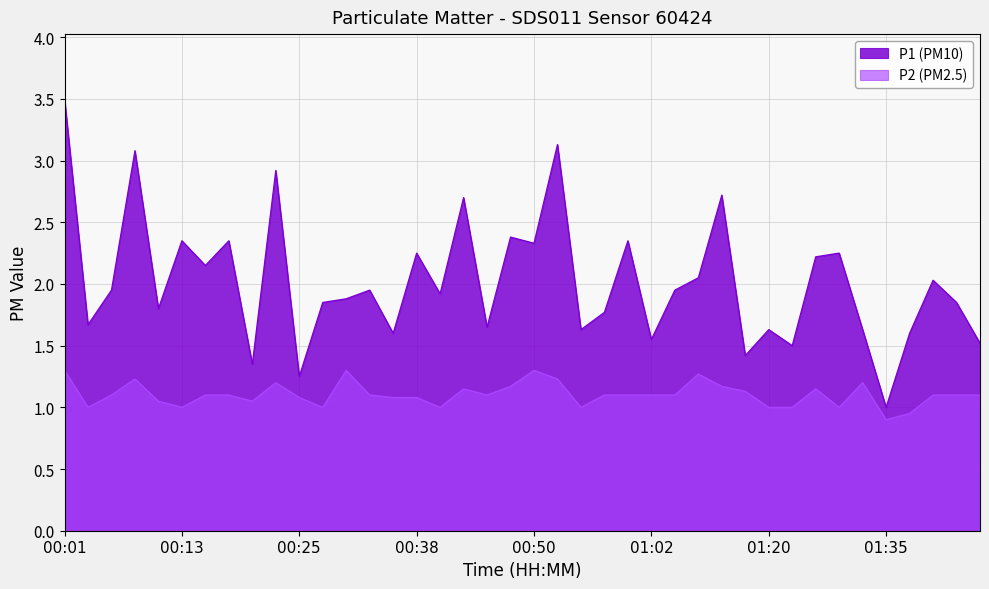

What are all the series names shown in the legend?

P1 (PM10), P2 (PM2.5)